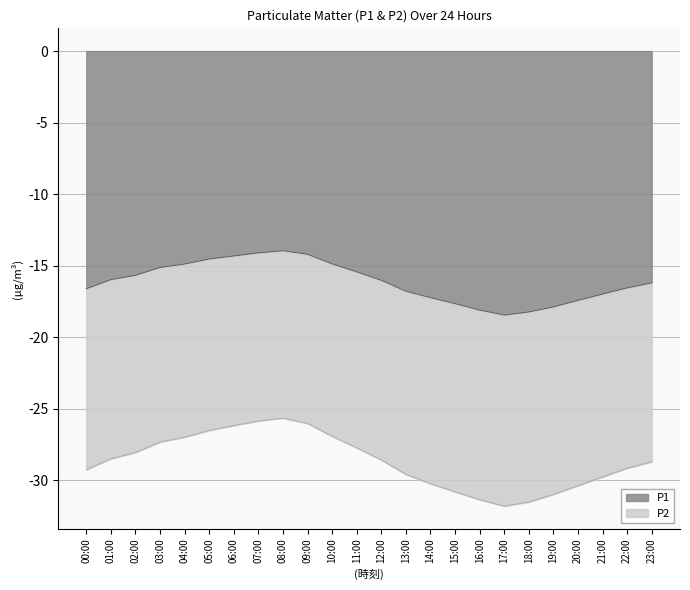

List the labels in order of P2 value, largest first.

08:00, 07:00, 09:00, 06:00, 05:00, 10:00, 04:00, 03:00, 11:00, 02:00, 01:00, 12:00, 23:00, 22:00, 00:00, 13:00, 21:00, 14:00, 20:00, 15:00, 19:00, 16:00, 18:00, 17:00